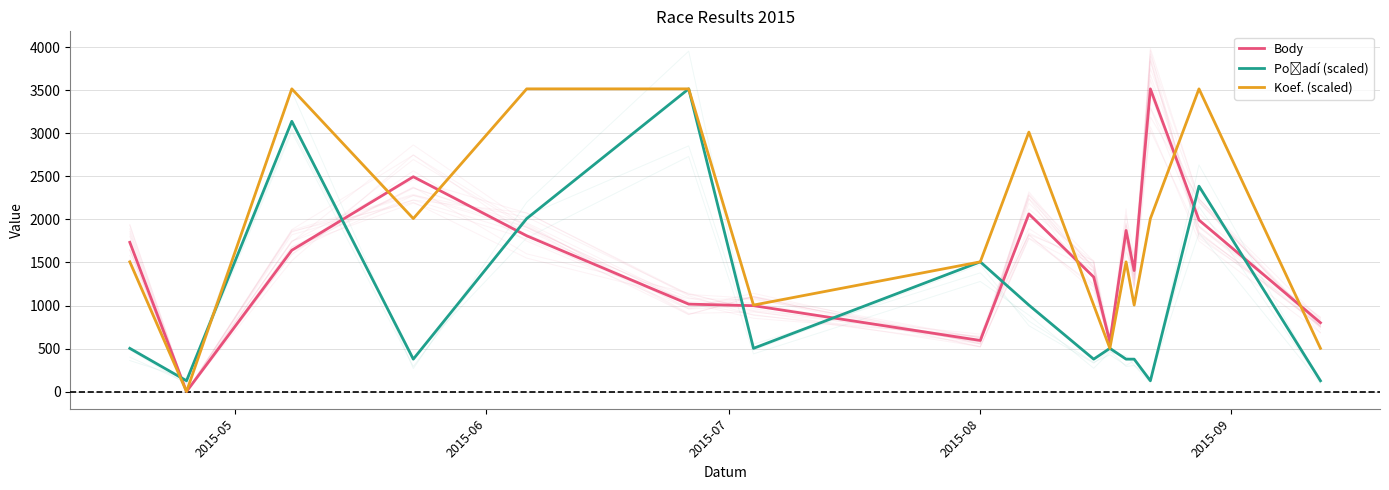

The Body series shows 998.0 at 6. True or false?

True